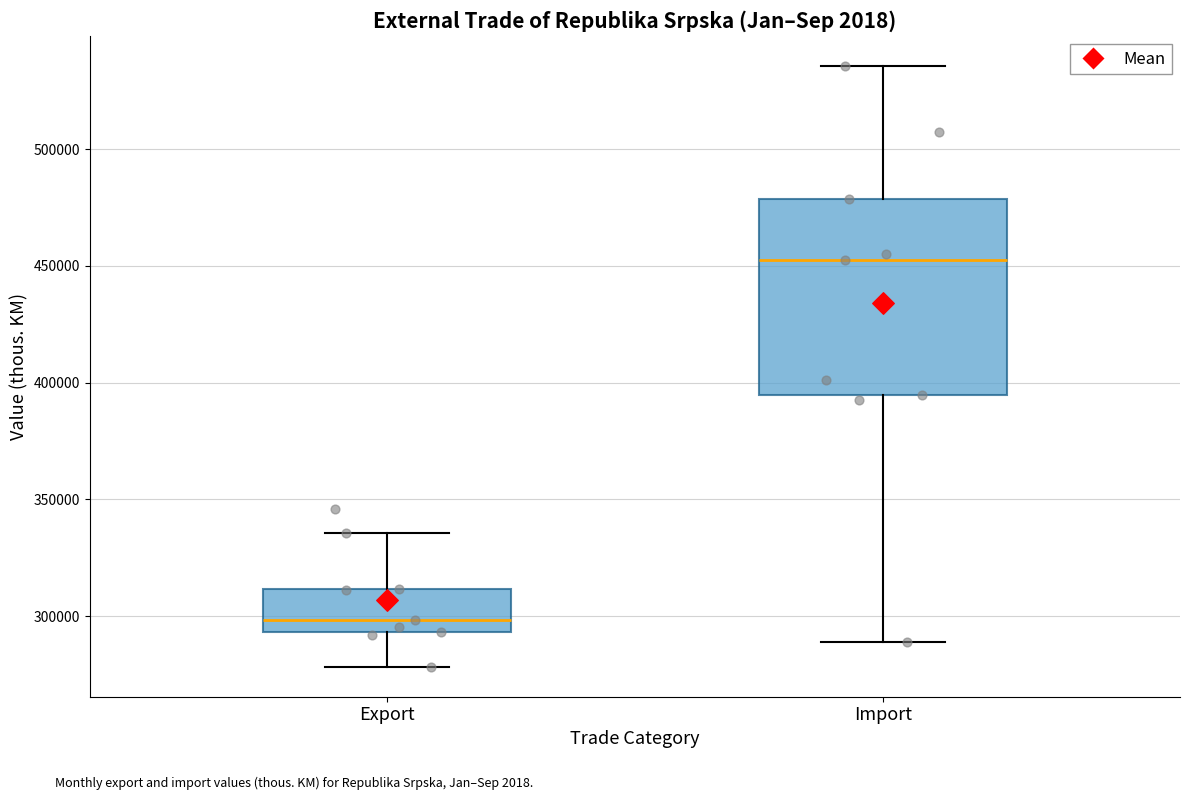

Where does the lower whisker of the box for Export end on the y-axis? The values are not printed on the chart, so give them approximately, as read against the axis.

280000